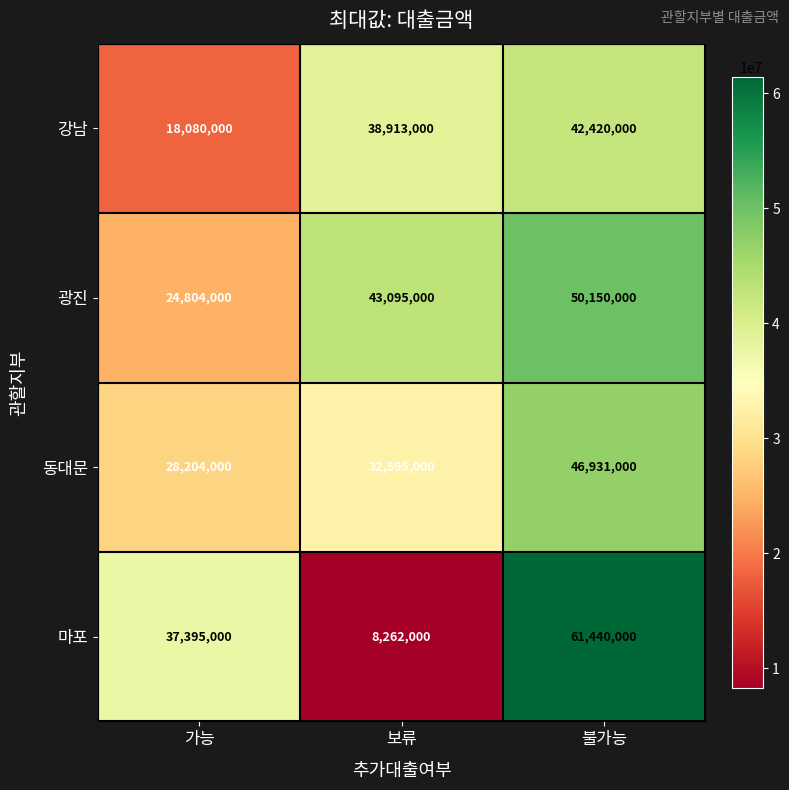

How many categories are shown in the chart?

3